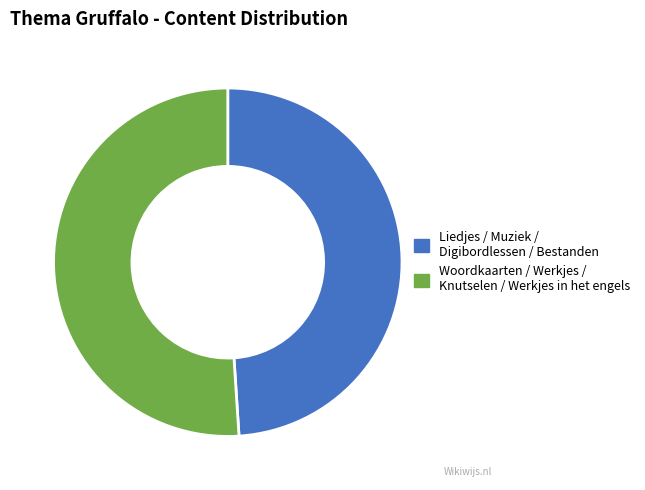

True or false: Muziek/dans les accounts for 7% of the total.

False